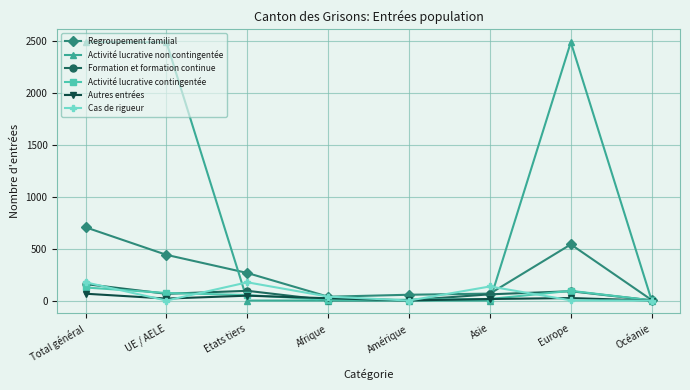

Which series has the widest spread of values?

Activité lucrative non contingentée